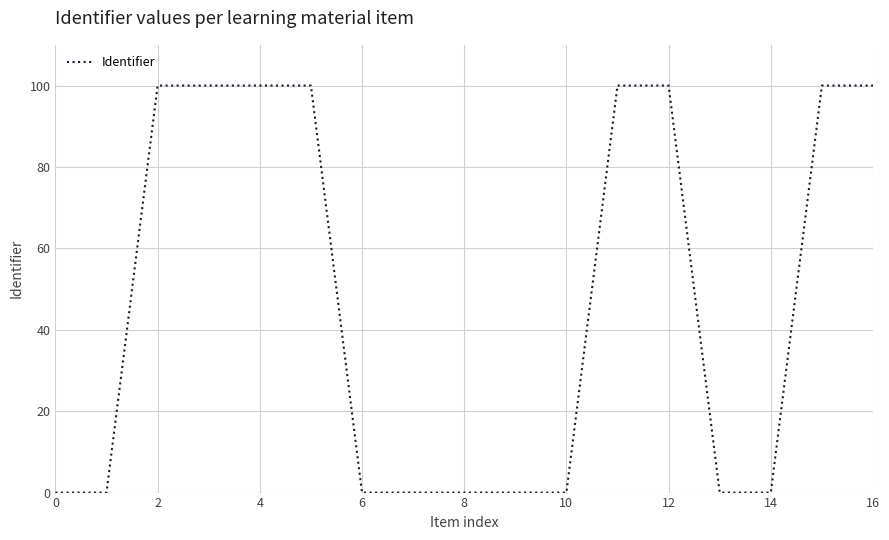

How many categories are shown in the chart?

17